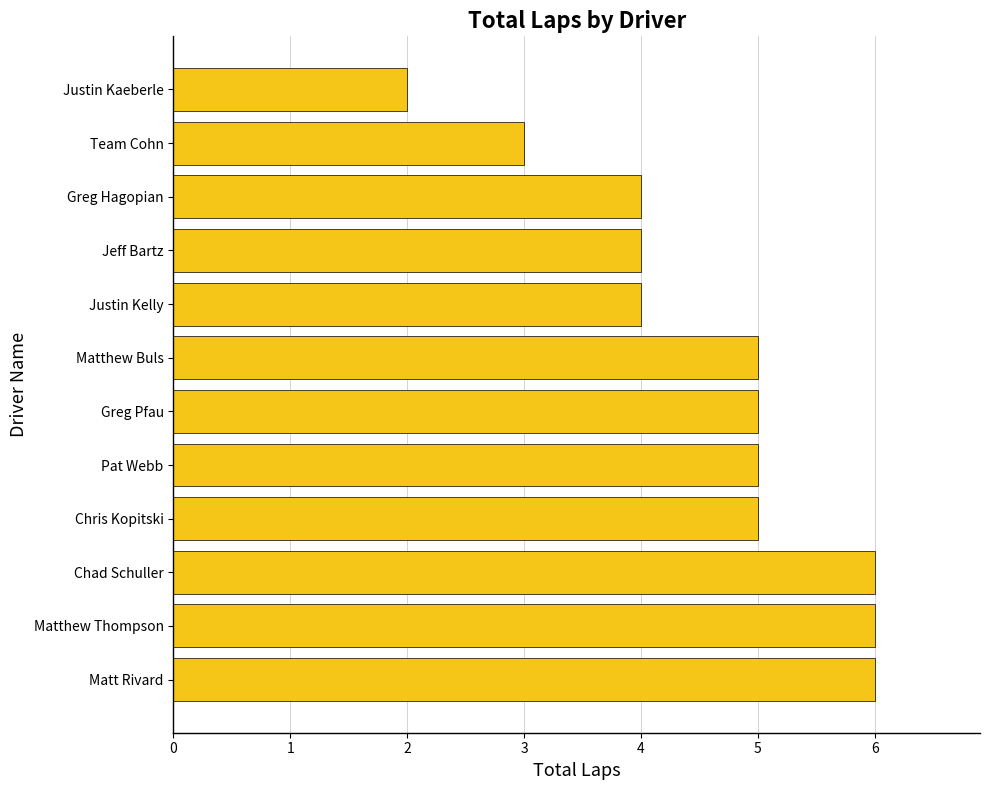

What is the greatest value displayed?

6